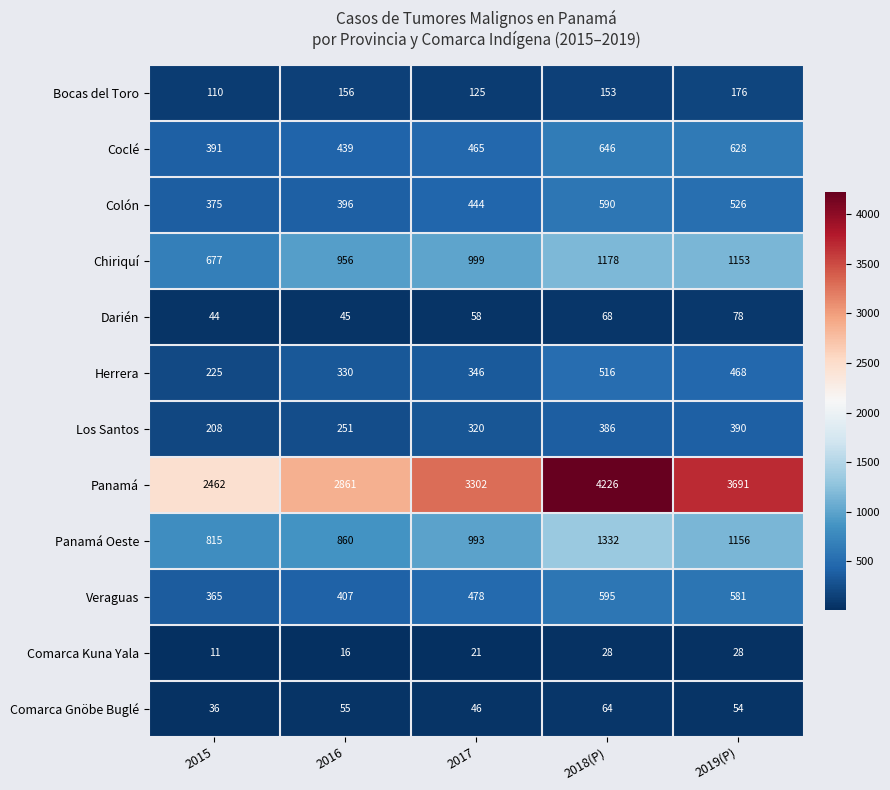

Is it true that Darién equals 58 at 2017?

True